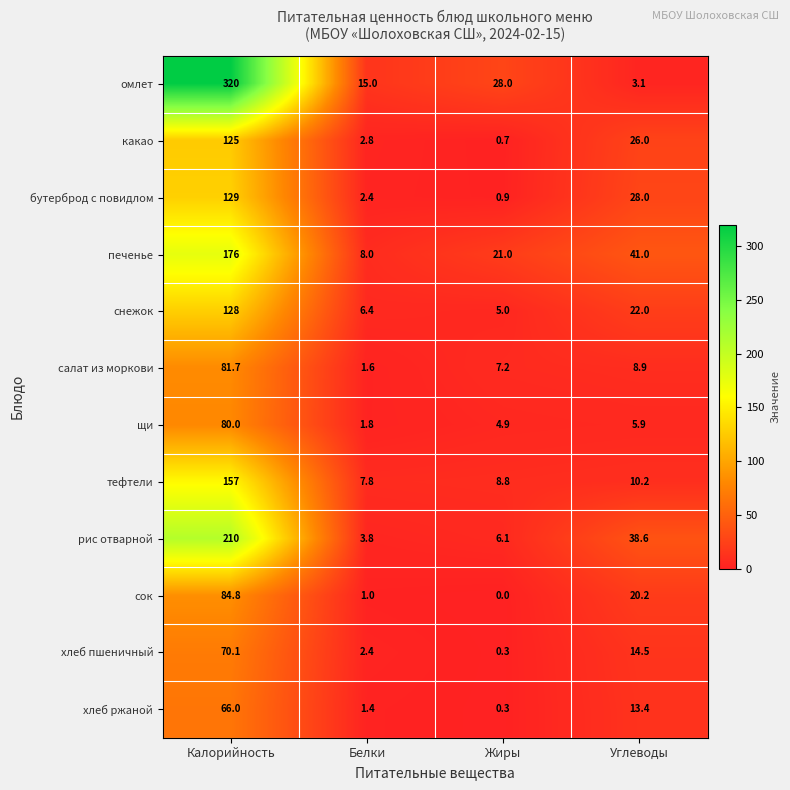

Rank the series at Калорийность from lowest to highest value.

хлеб ржаной, хлеб пшеничный, щи, салат из моркови, сок, какао, снежок, бутерброд с повидлом, тефтели, печенье, рис отварной, омлет